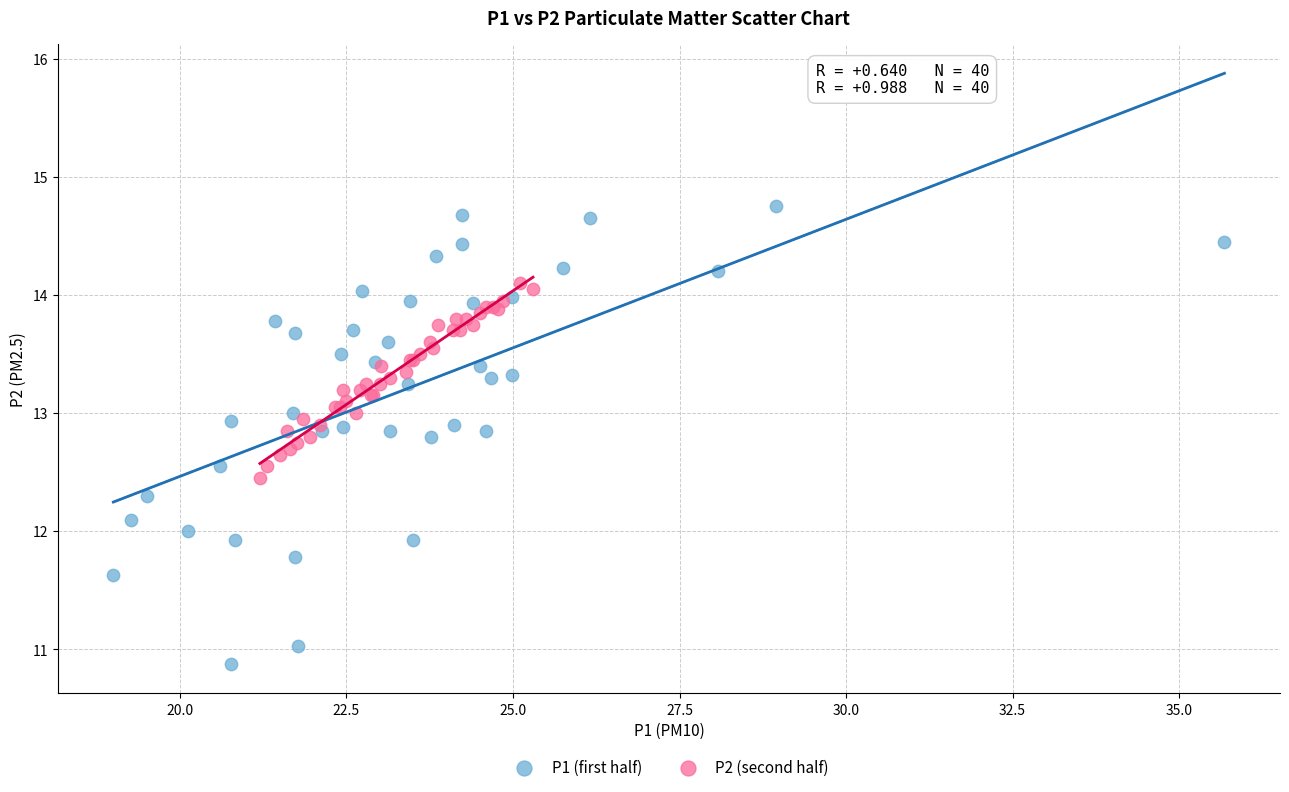

What are all the series names shown in the legend?

P1 (first half), P2 (second half)